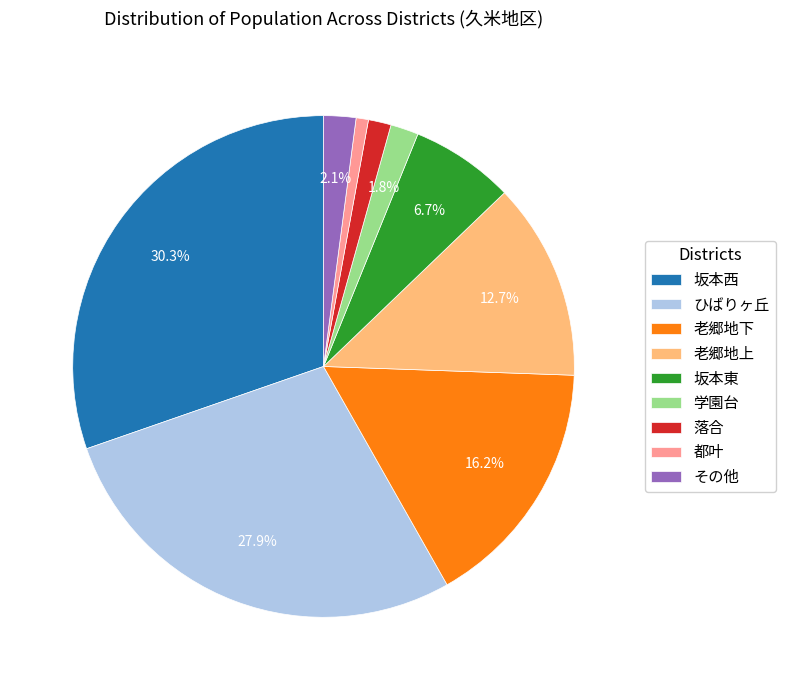

Is it true that 坂本東 is 7% of the pie?

True